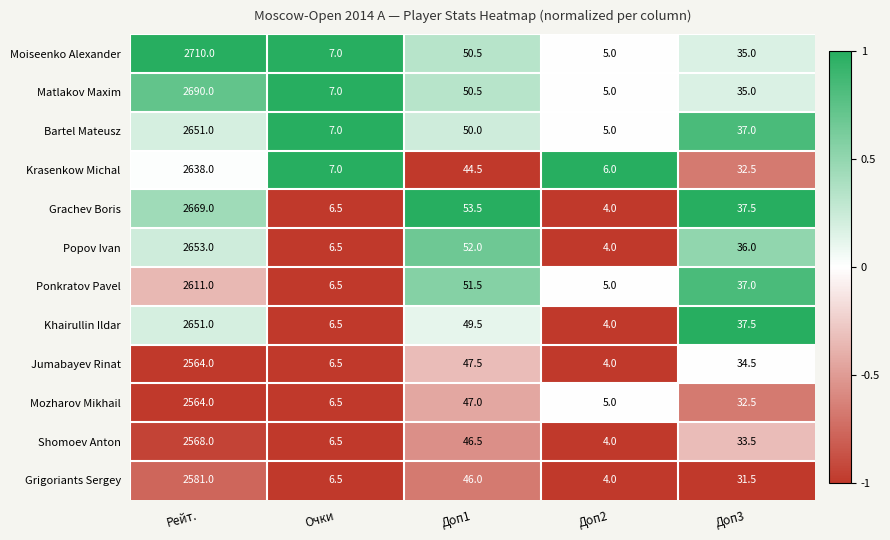

What is the difference between the Khairullin Ildar values at Доп2 and Доп1?

45.5